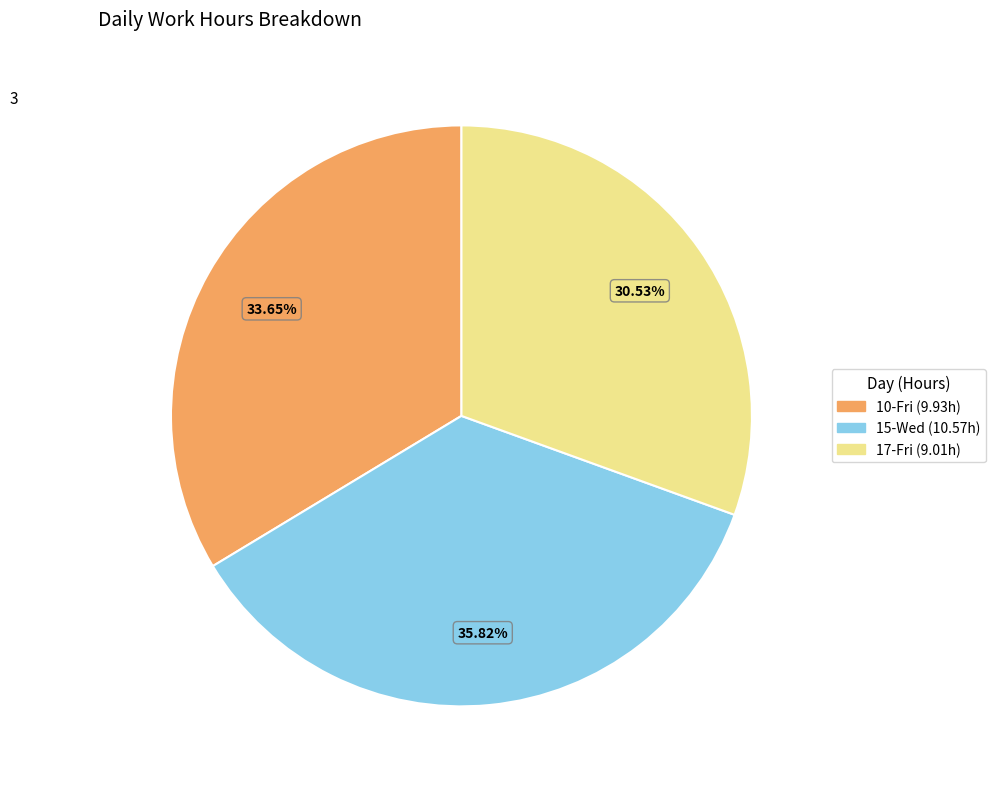

Is there any slice that represents more than half of the pie?

No